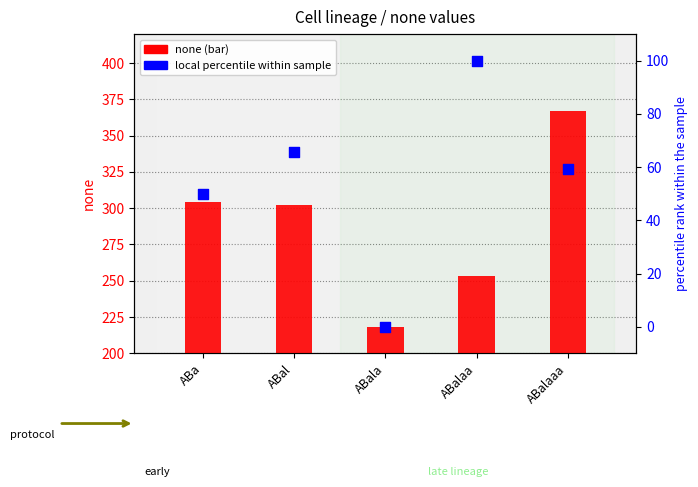

Which series contains the highest Y value?

none